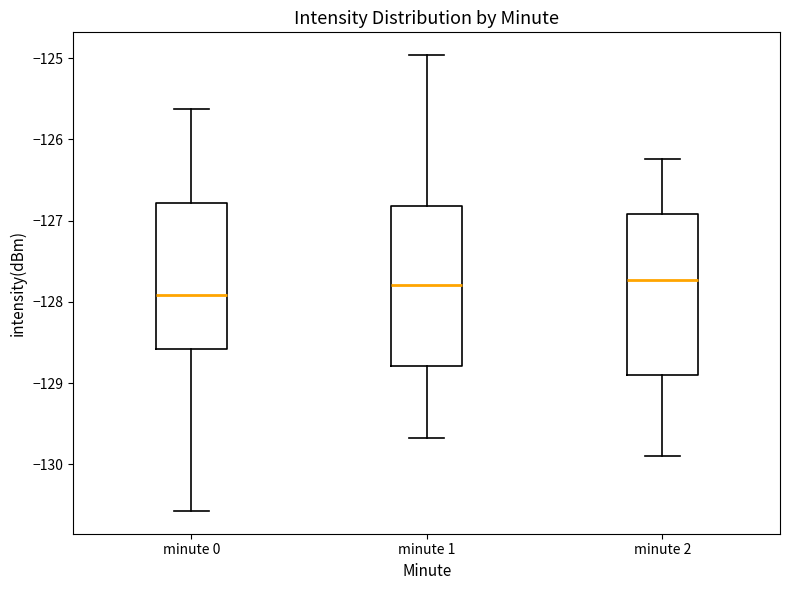

Reading left to right, transcribe this box plot: for each box, give where its median line is, the range the box spans, and where its two whiskers end, as read against the y-axis. The values are not printed on the chart, so give them approximately, as read against the axis.

minute 0: median -127.9, box -128.6 to -126.8, whiskers -130.6 to -125.6
minute 1: median -127.8, box -128.8 to -126.8, whiskers -129.7 to -125.0
minute 2: median -127.7, box -128.9 to -126.9, whiskers -129.9 to -126.2